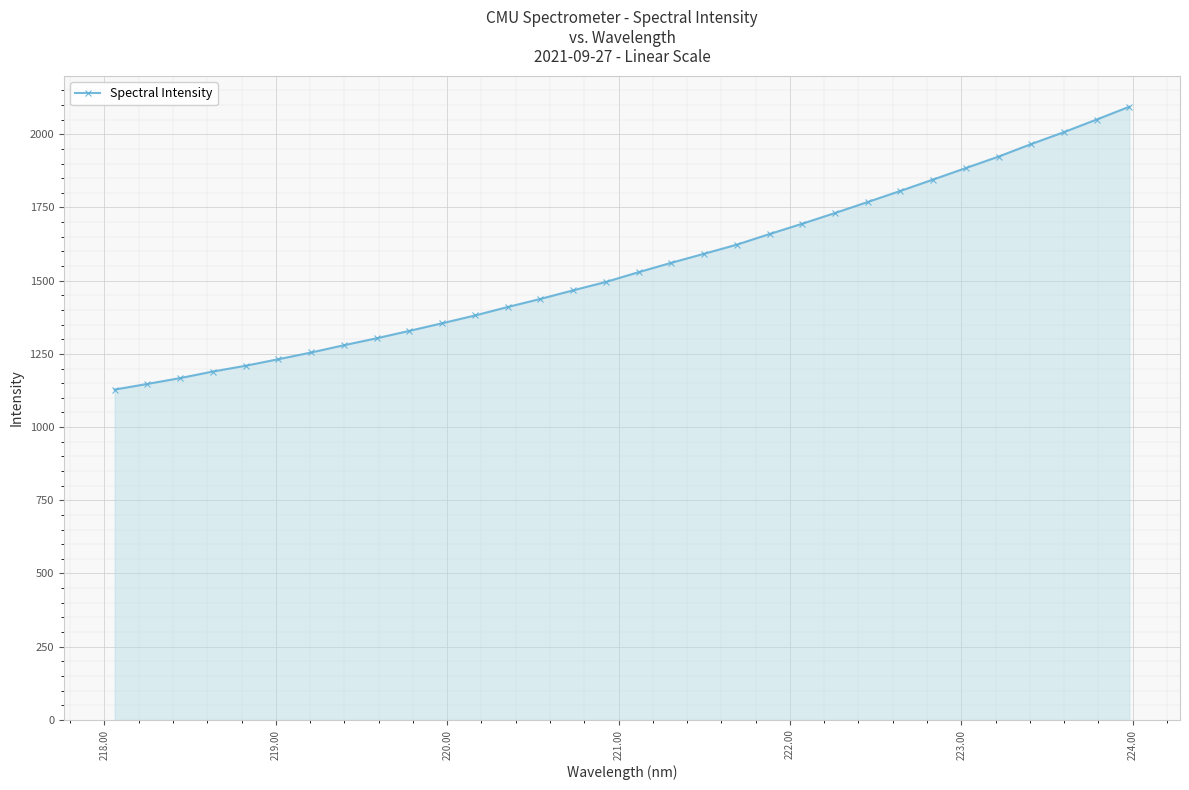

What is the smallest value displayed?

1128.0